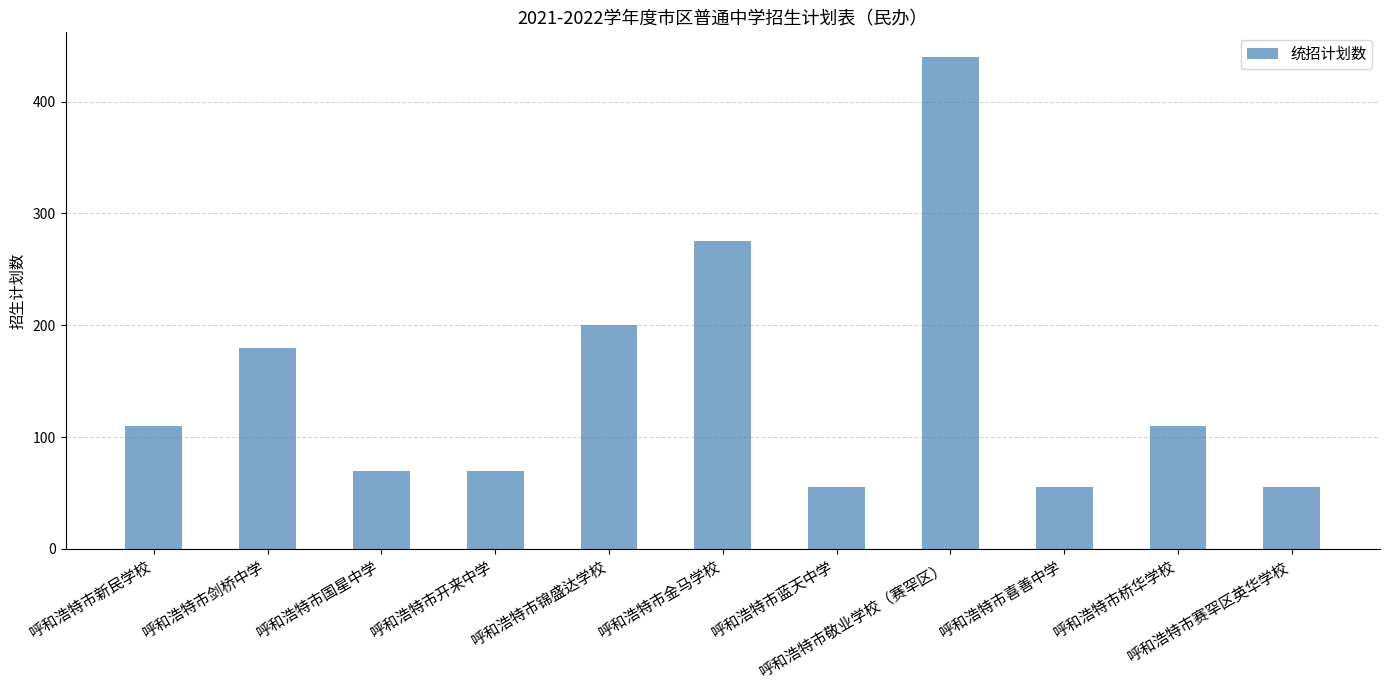

Reading left to right, extract all data points from this chart.

110	180	70	70	200	275	55	440	55	110	55